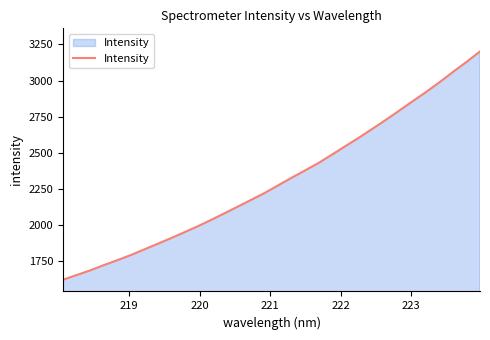

What is the difference between the maximum and minimum values?

1579.3